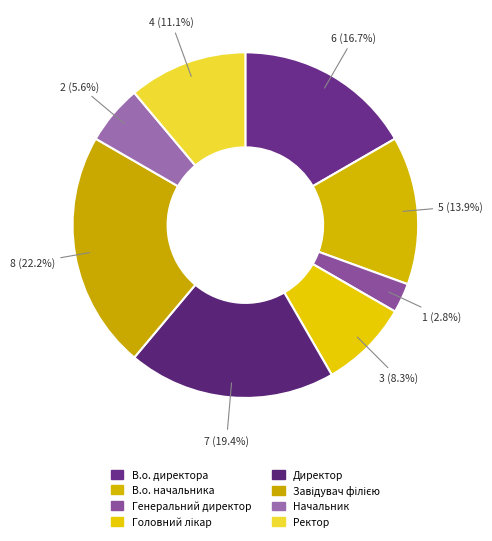

Between Головний лікар and Ректор, which is larger?

Ректор